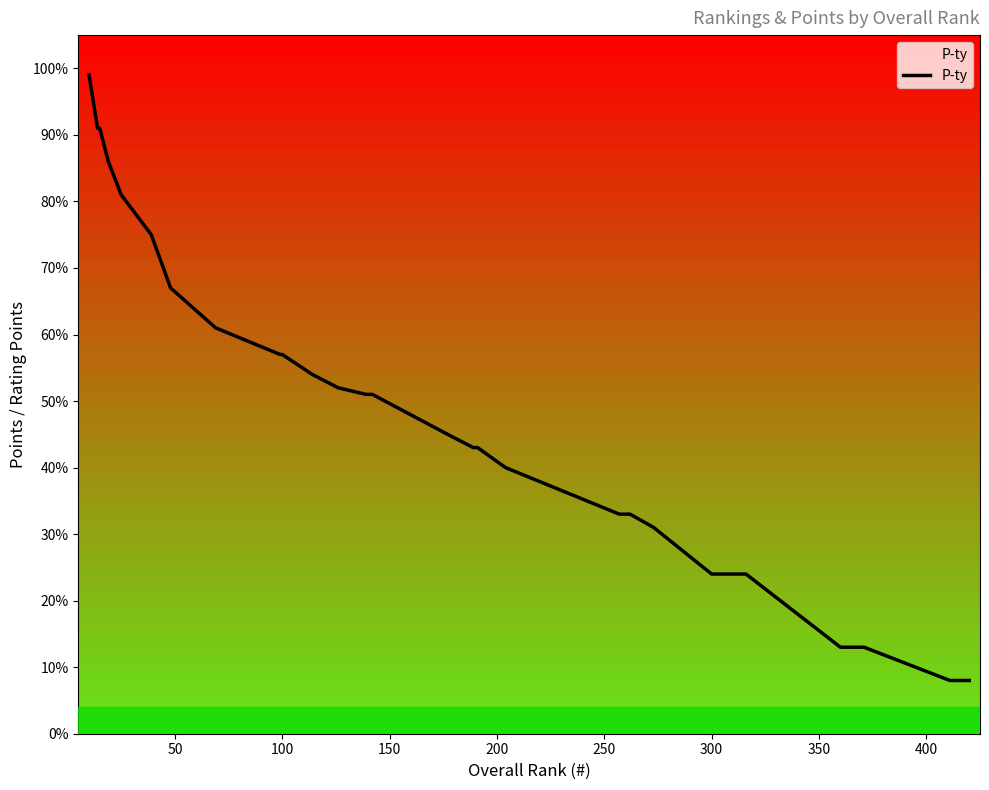

Reading right to left, list all the values displayed in this chart.

8	8	8	8	8	8	8	13	13	13	24	24	24	24	24	24	24	31	31	33	33	40	43	43	43	45	51	51	52	54	57	57	61	67	75	81	86	91	91	99